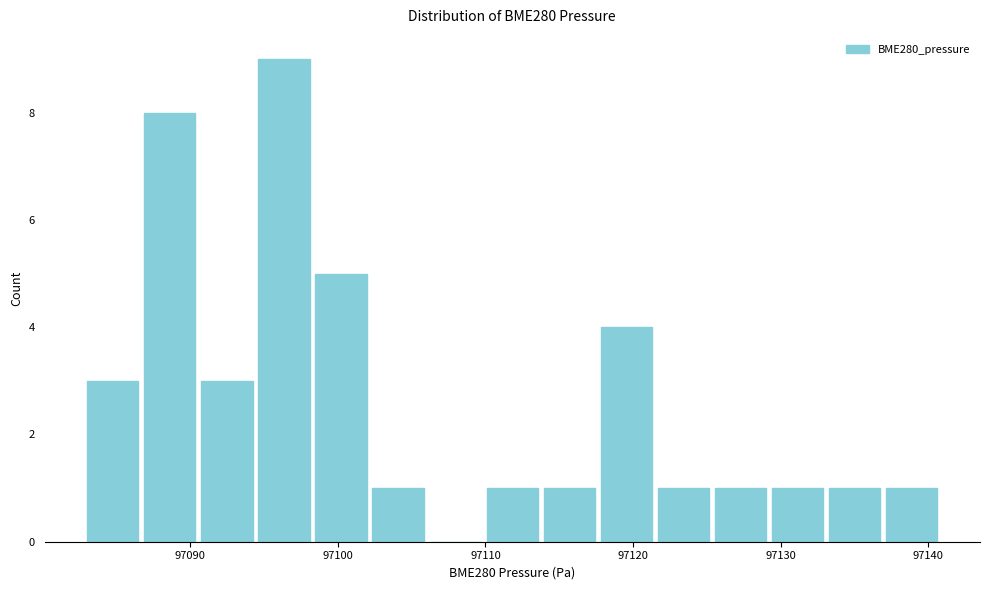

Around what value on the x-axis is the tallest bar? Give the approximate position of its centre, as read against the axis.

97096